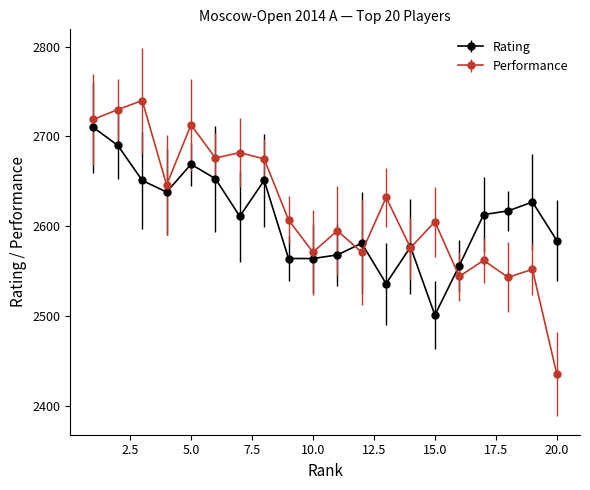

True or false: Rating has more than 2 interior local peaks.

True